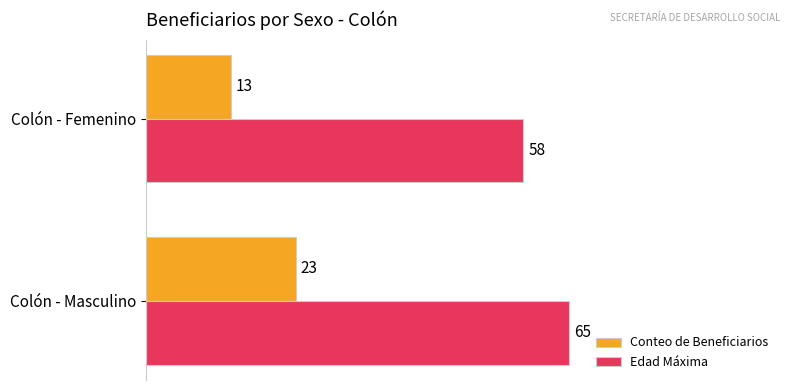

What is the difference between the maximum and minimum values in the Edad Máxima series?

7